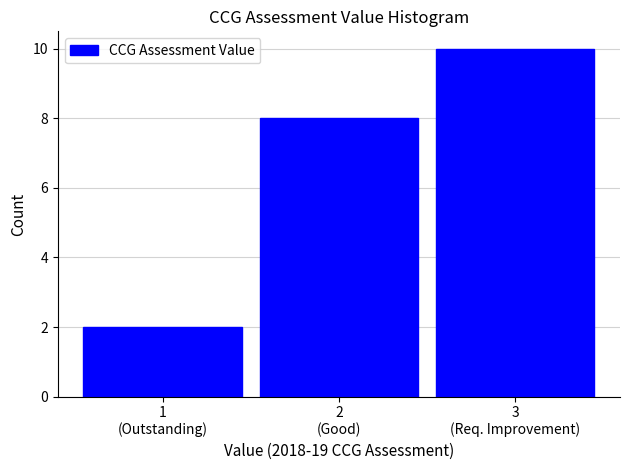

Reading right to left, extract all data points from this chart.

10	8	2